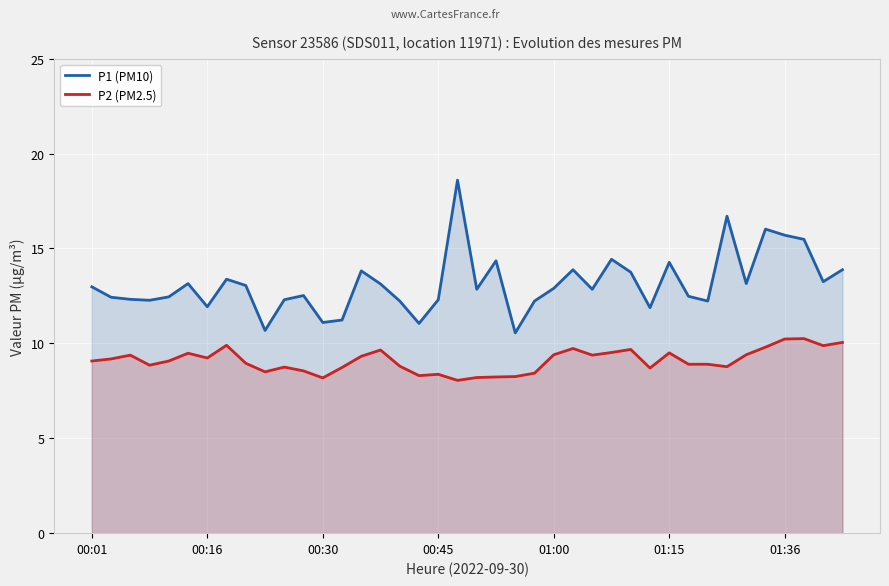

Reading right to left, what are all the values shown in this chart?

P1 (PM10): 13.9	13.2	15.5	15.7	16.0	13.2	16.7	12.2	12.5	14.3	11.9	13.8	14.4	12.8	13.9	12.9	12.2	10.6	14.3	12.8	18.6	12.3	11.1	12.2	13.1	13.8	11.2	11.1	12.5	12.3	10.7	13.1	13.4	11.9	13.2	12.4	12.3	12.3	12.4	13.0
P2 (PM2.5): 10.1	9.9	10.2	10.2	9.8	9.4	8.8	8.9	8.9	9.5	8.7	9.7	9.5	9.4	9.7	9.4	8.4	8.2	8.2	8.2	8.1	8.4	8.3	8.8	9.7	9.3	8.7	8.2	8.6	8.8	8.5	8.9	9.9	9.2	9.5	9.1	8.8	9.4	9.2	9.1